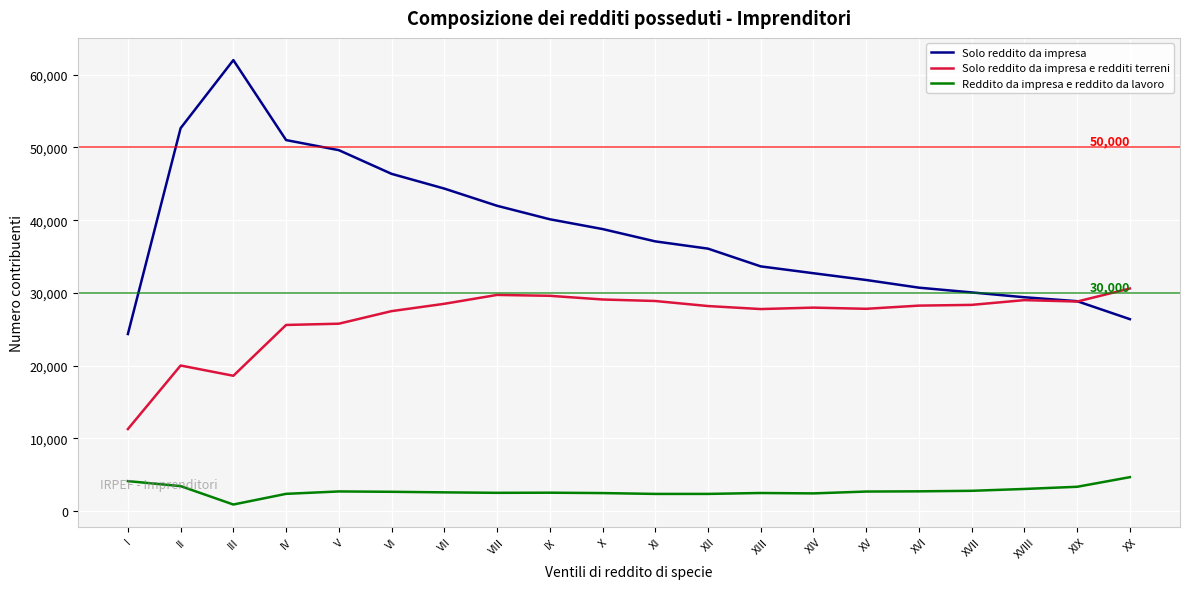

At which label does Reddito da impresa e reddito da lavoro first exceed 2673?

I